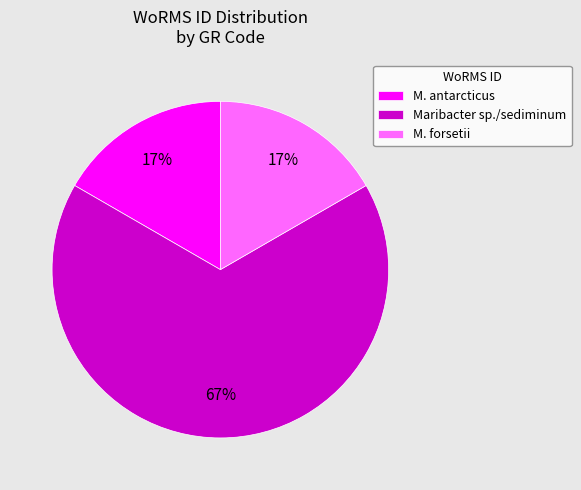

Which slice is the largest?

Maribacter sp./sediminum